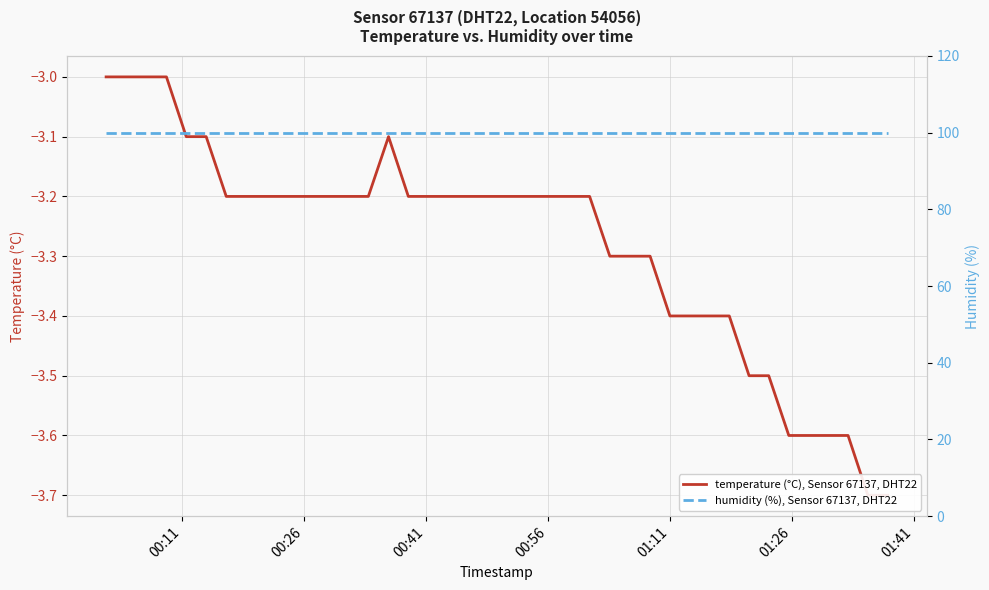

How many lines are shown in the chart?

2